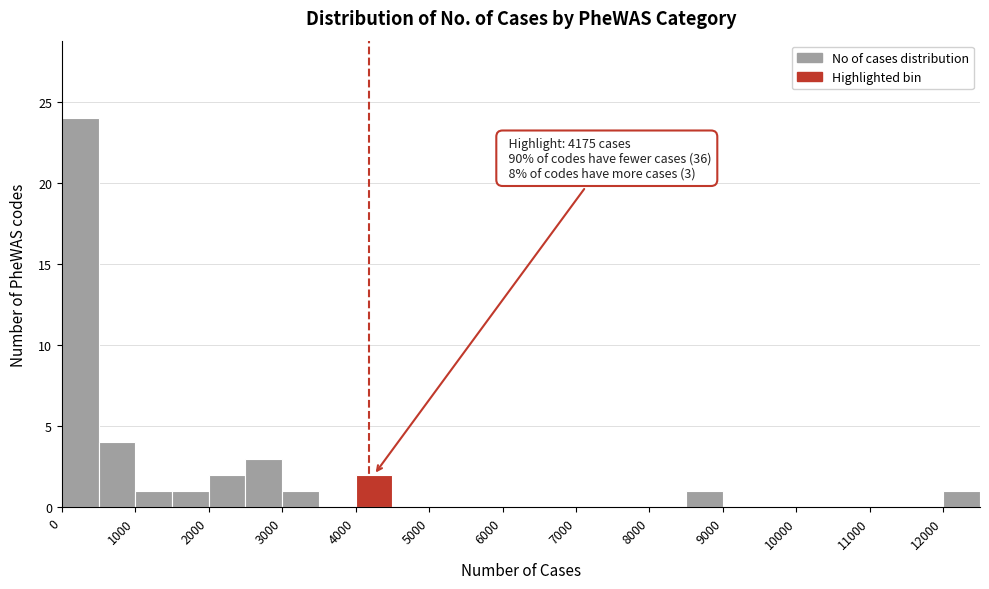

Over which range of the x-axis is the bar tallest?

0 to 500